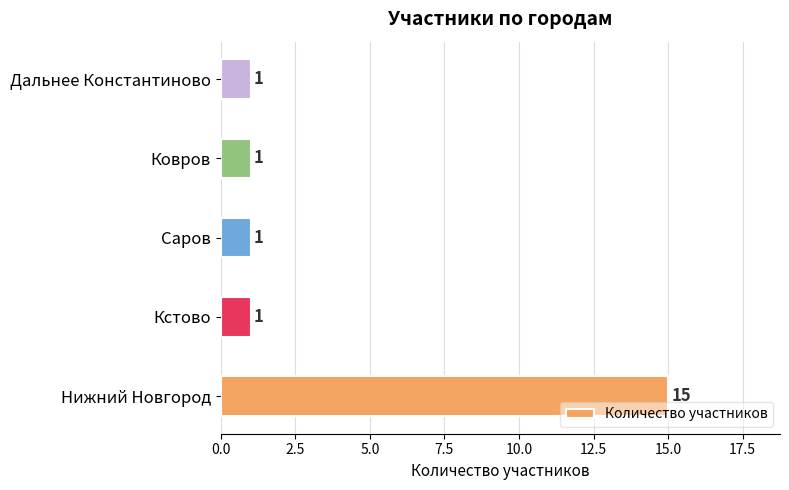

What is the change in value from Нижний Новгород to Дальнее Константиново?

-14